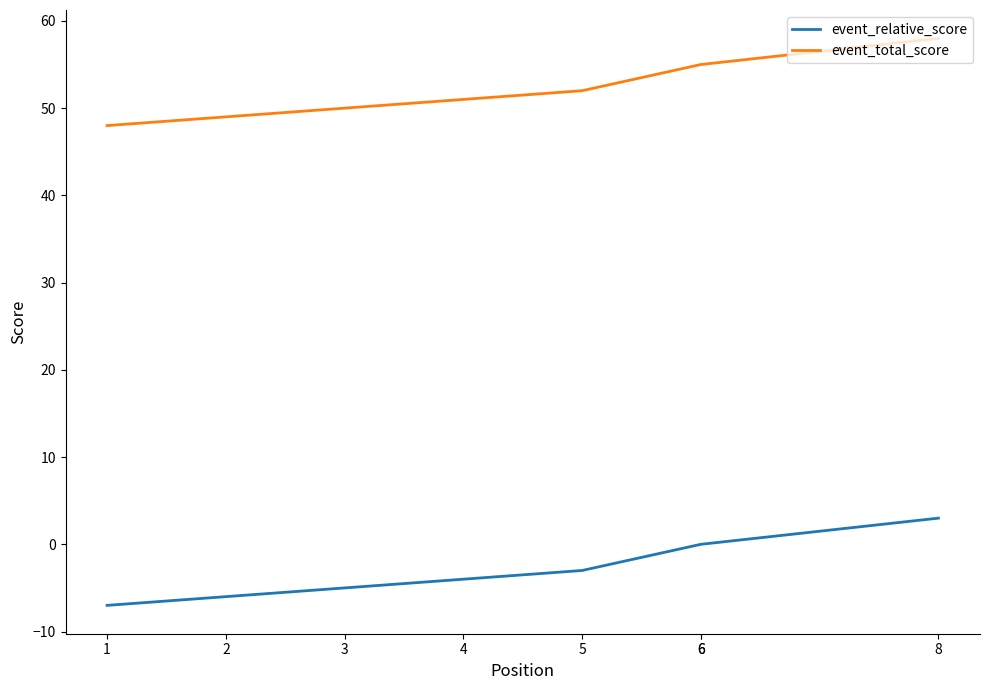

At 5, list the series in order from smallest to largest.

event_relative_score, event_total_score